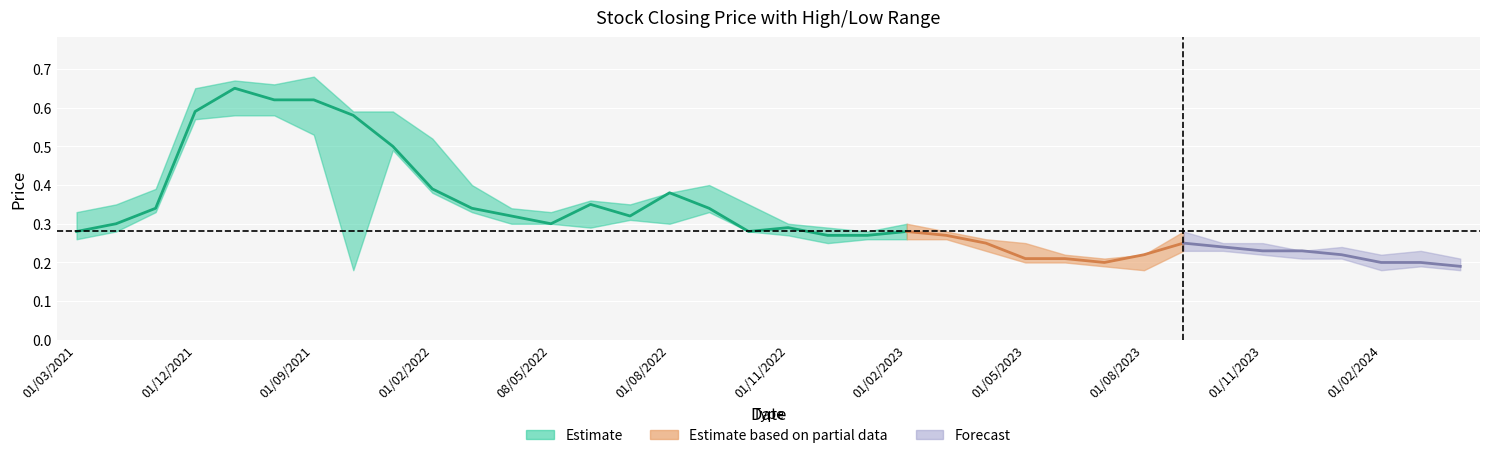

What is the value of the high point at the 36th from the left?

0.2